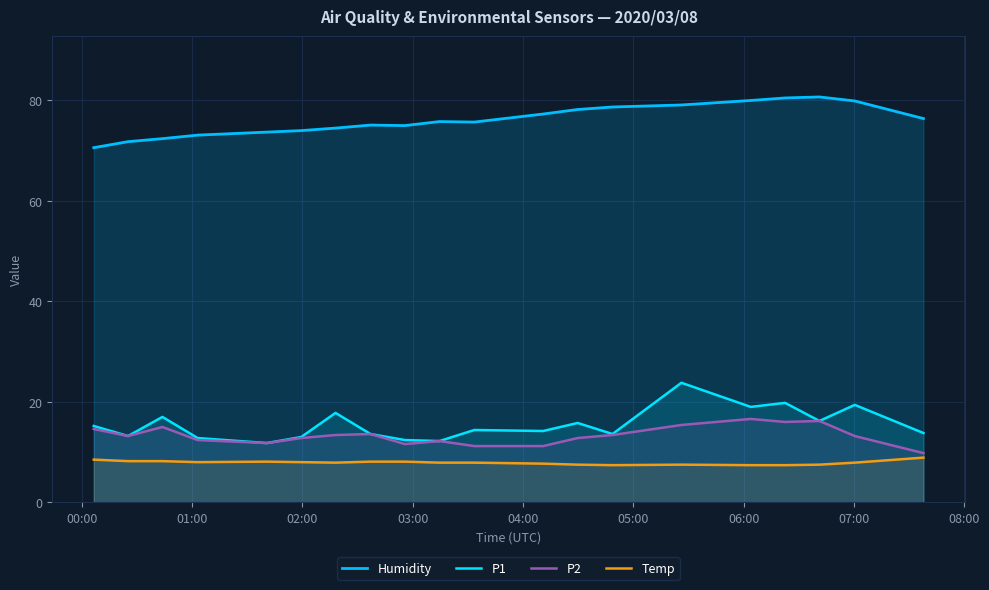

Is the value of Temp at 10 greater than the value of P2 at 07:00?

No